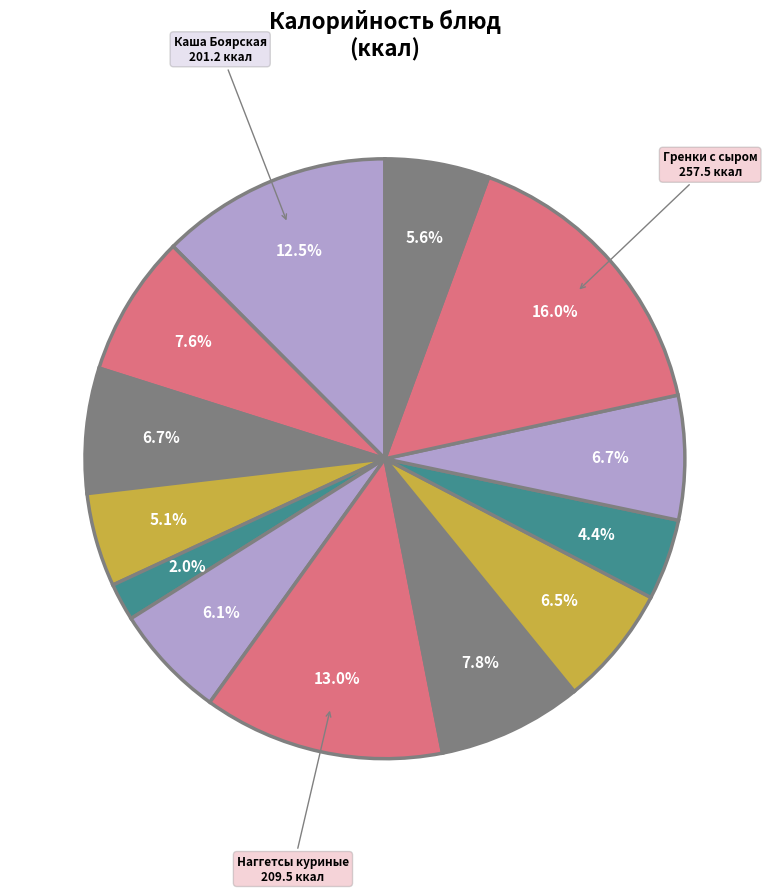

Does any single category account for the majority?

No